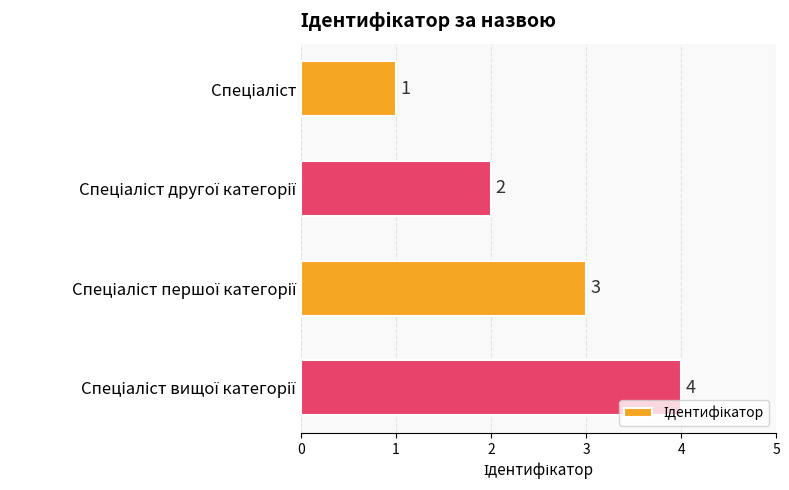

What is the difference between the maximum and minimum values?

3